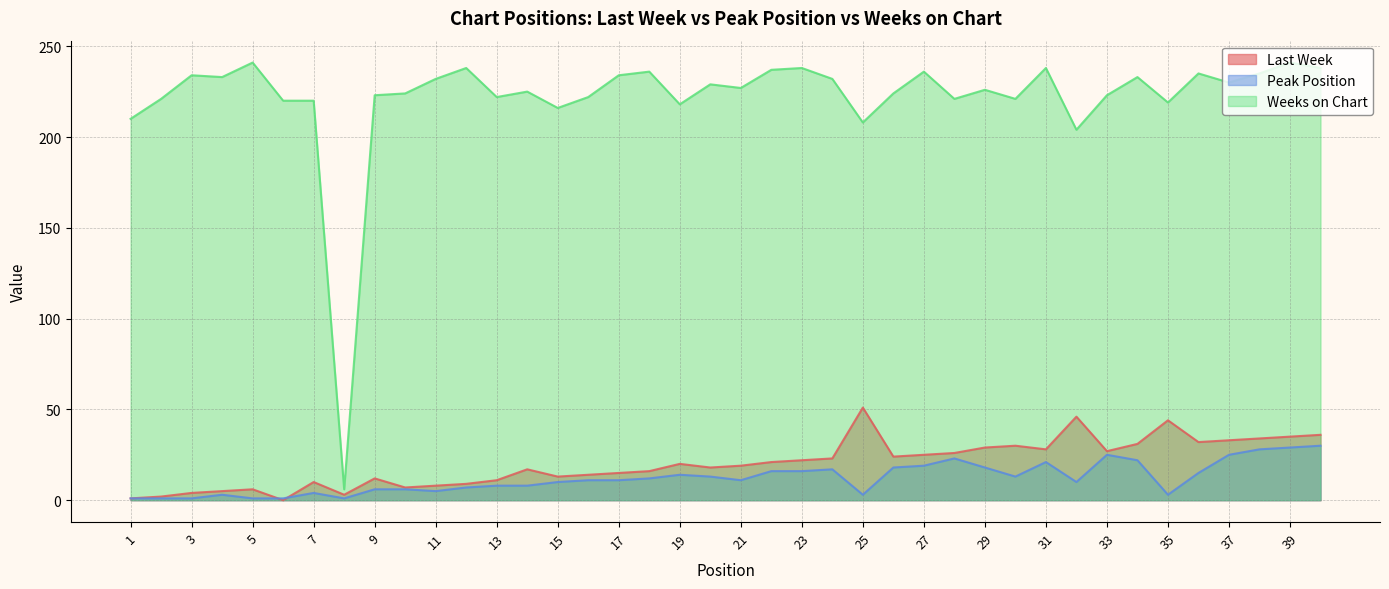

Count the number of data series in this chart.

3